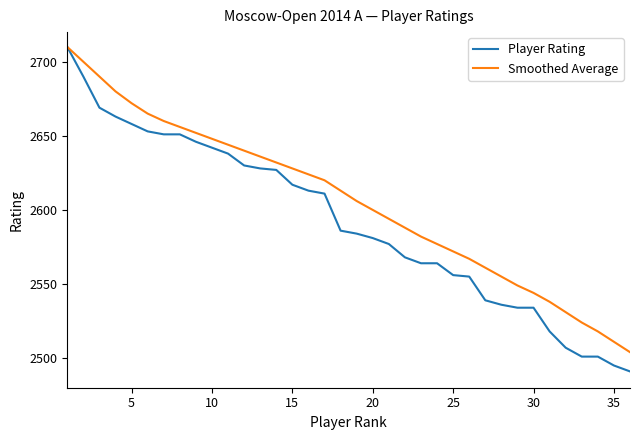

Which series has the widest spread of values?

Player Rating